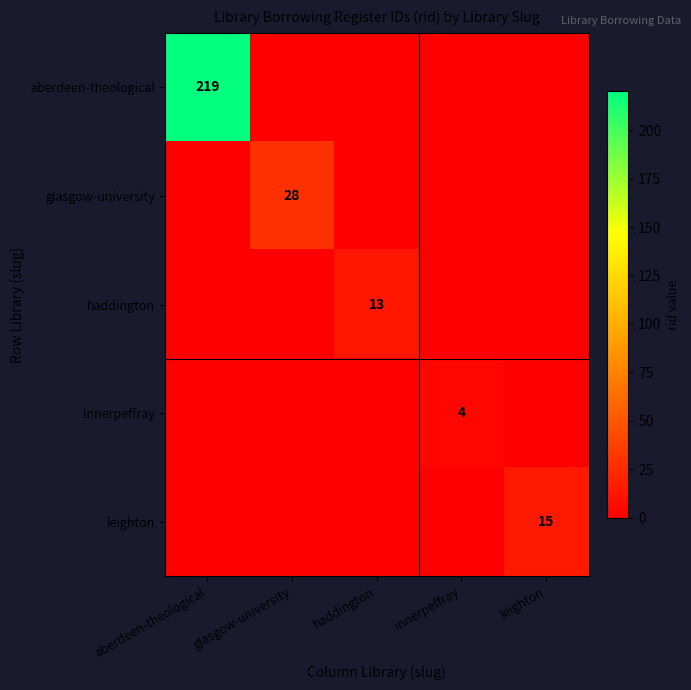

The value of innerpeffray at innerpeffray is 4. True or false?

True